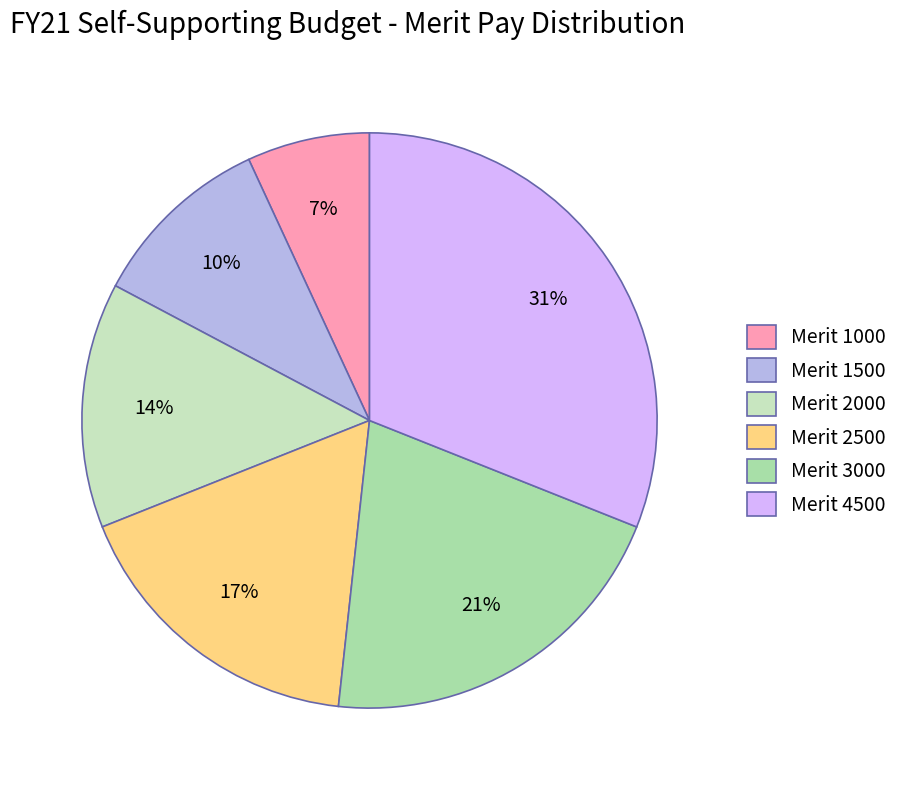

Rank the categories by value from lowest to highest.

Merit 1000, Merit 1500, Merit 2000, Merit 2500, Merit 3000, Merit 4500